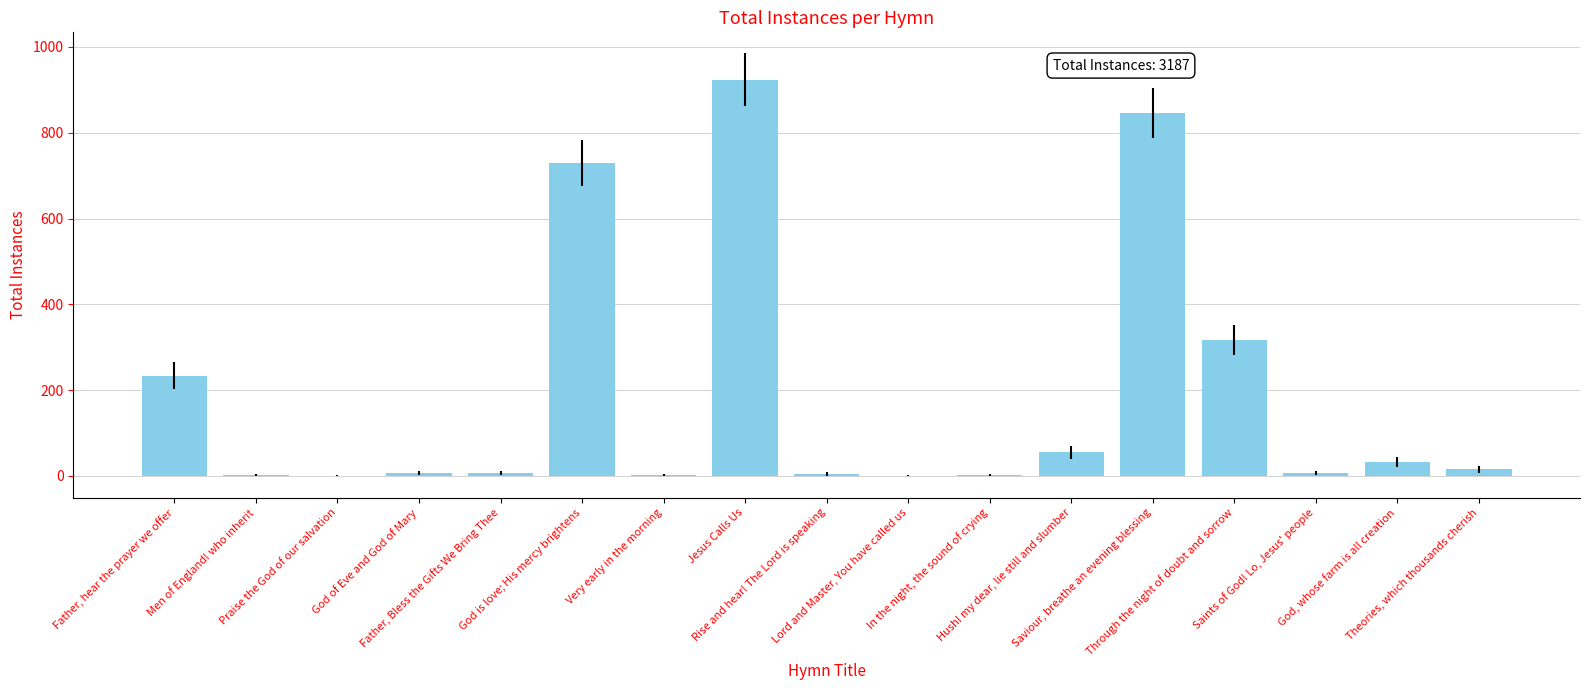

What is the sum of the values at Very early in the morning and Jesus Calls Us?

926